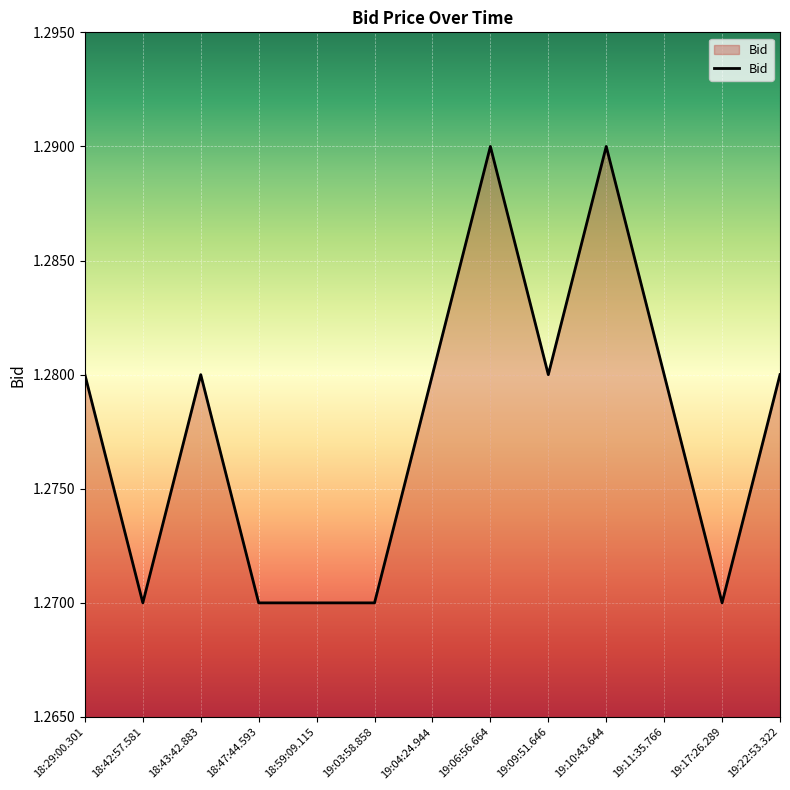

Between 19:06:56.664 and 19:17:26.289, which is larger?

19:06:56.664